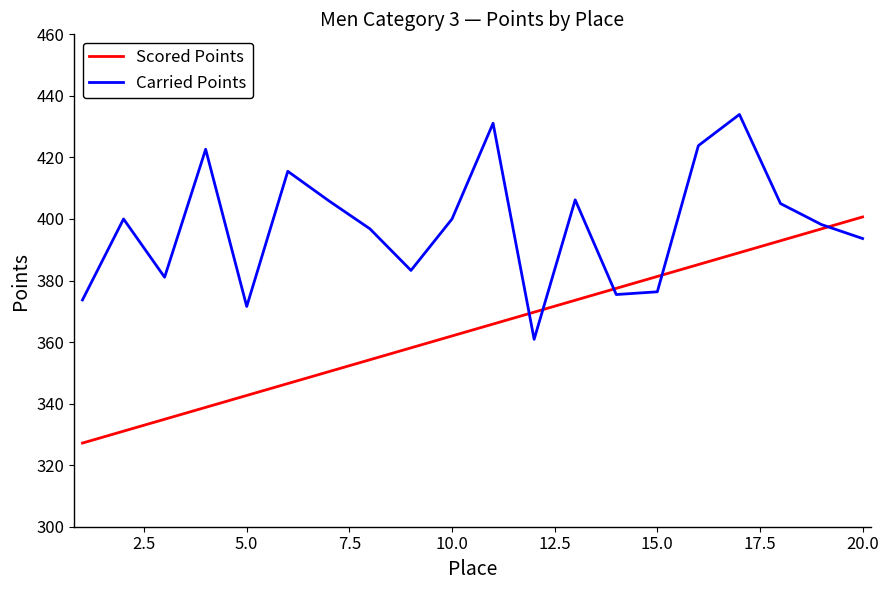

What is the minimum value shown in the chart?

327.2